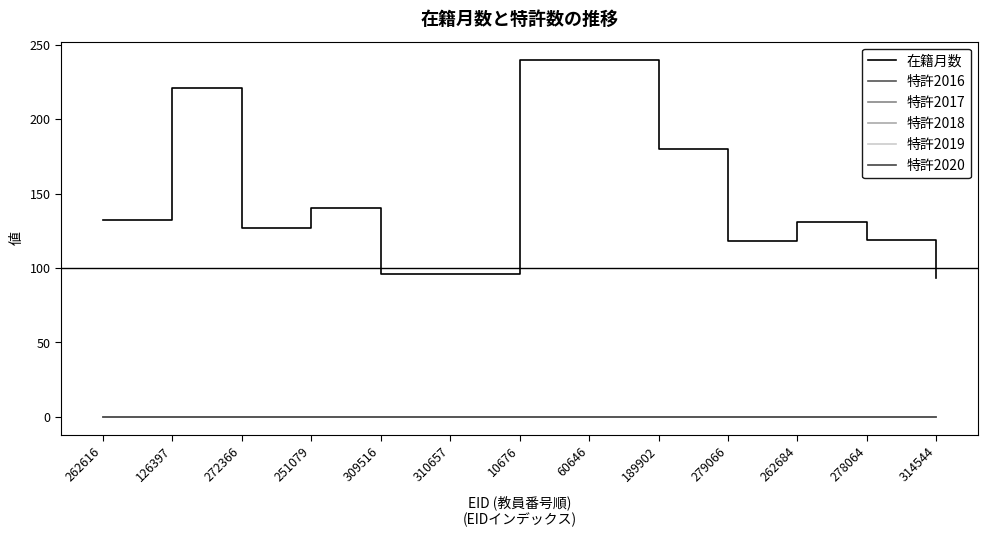

At which category does the chart reach its peak across all series?

10676